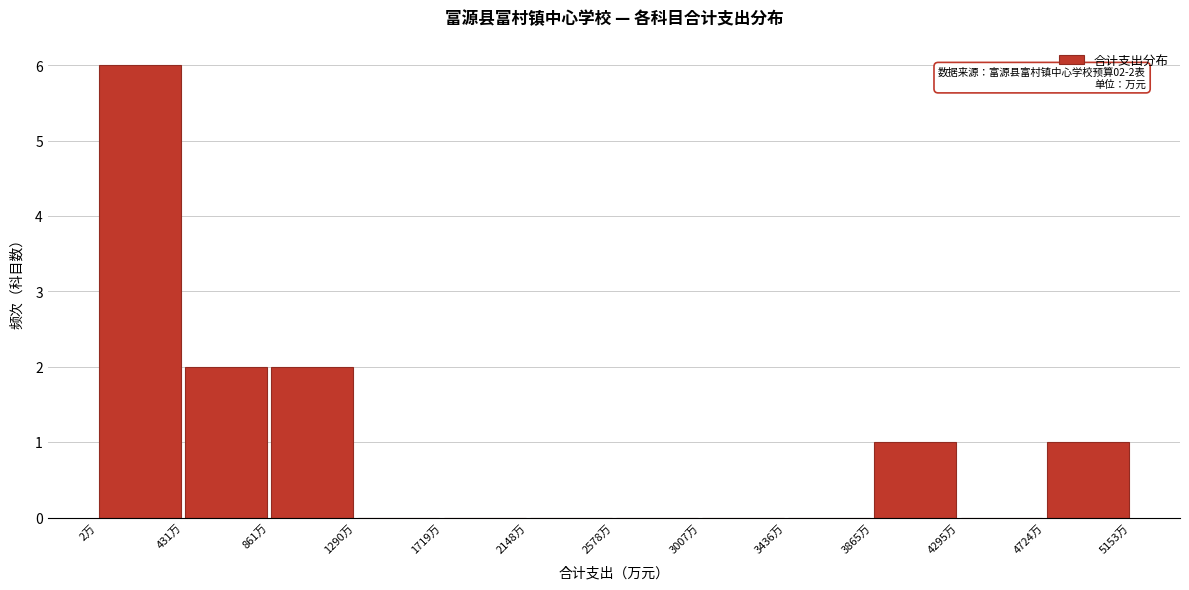

Which range on the x-axis has the tallest bar?

0 to 450